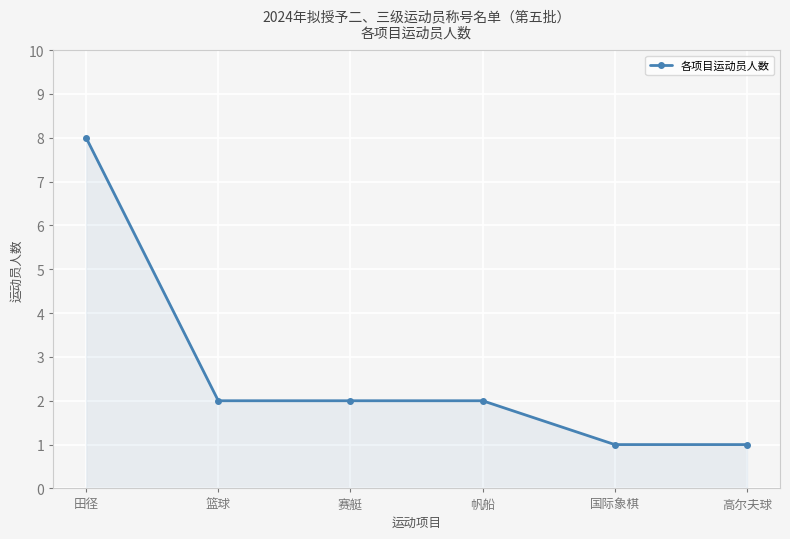

Reading left to right, extract all data points from this chart.

田径=8	篮球=2	赛艇=2	帆船=2	国际象棋=1	高尔夫球=1